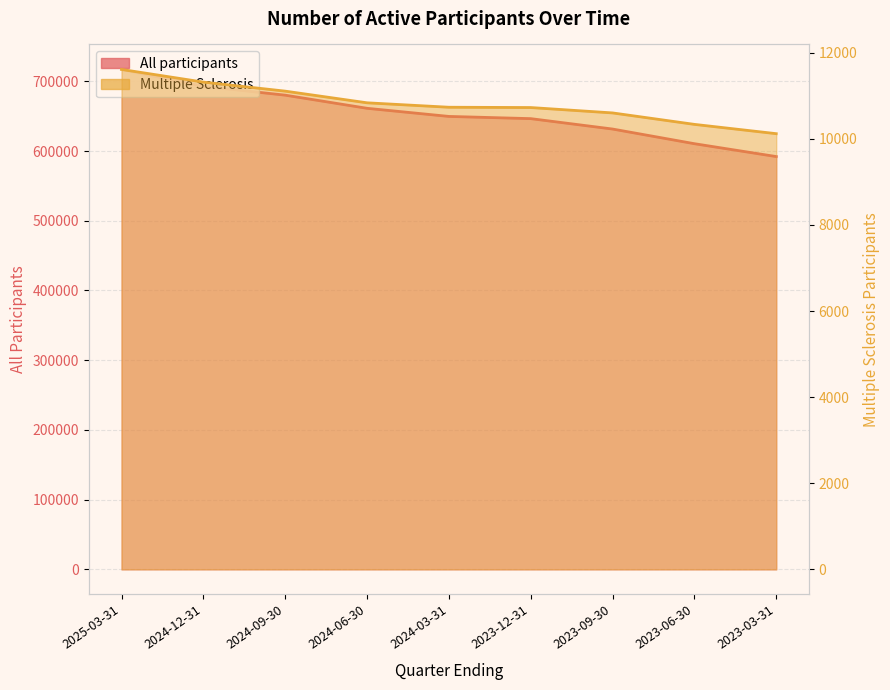

What are all the series names shown in the legend?

Multiple Sclerosis, All participants